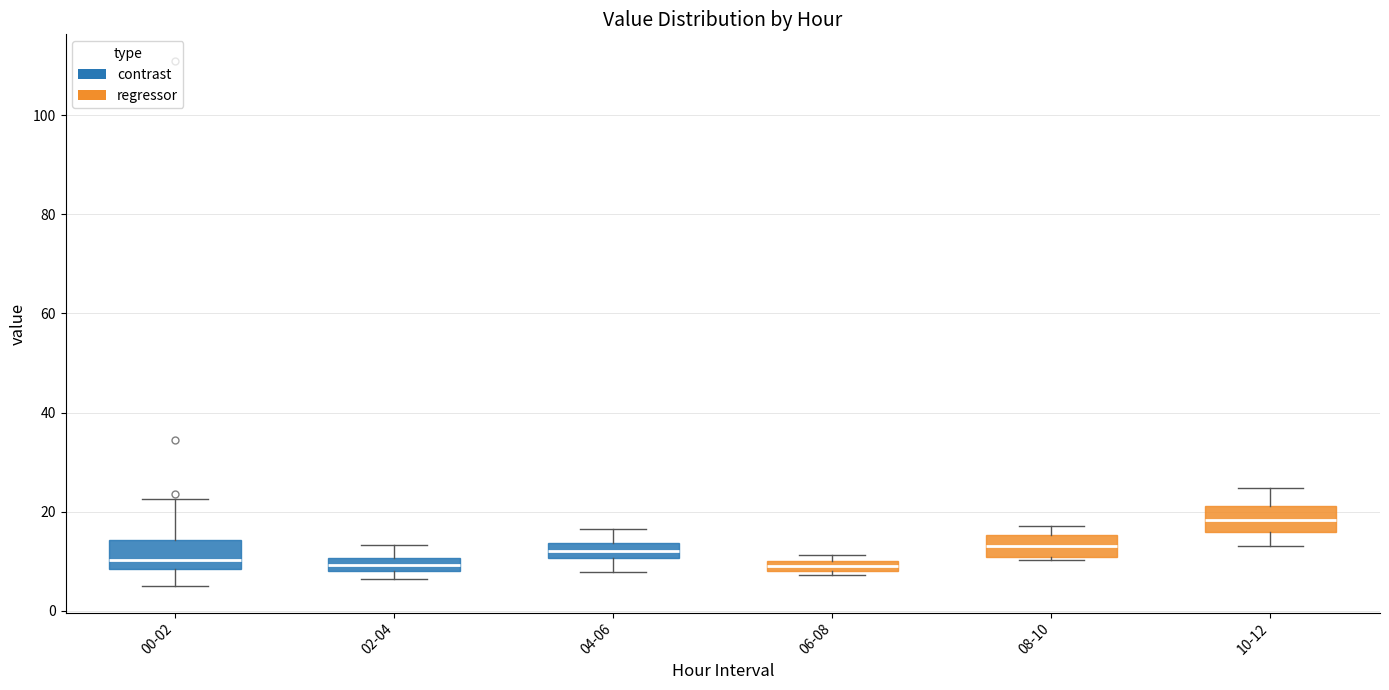

Which box has the highest median line?

10-12